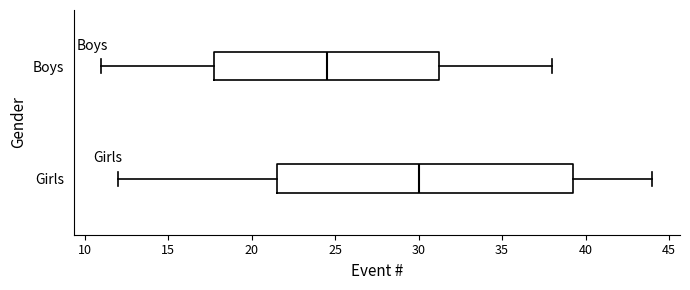

Reading bottom to top, transcribe this box plot: for each box, give where its median line is, the range the box spans, and where its two whiskers end, as read against the x-axis. The values are not printed on the chart, so give them approximately, as read against the axis.

Girls: median 30.0, box 21.5 to 39.5, whiskers 12.0 to 44.0
Boys: median 24.5, box 18.0 to 31.5, whiskers 11.0 to 38.0